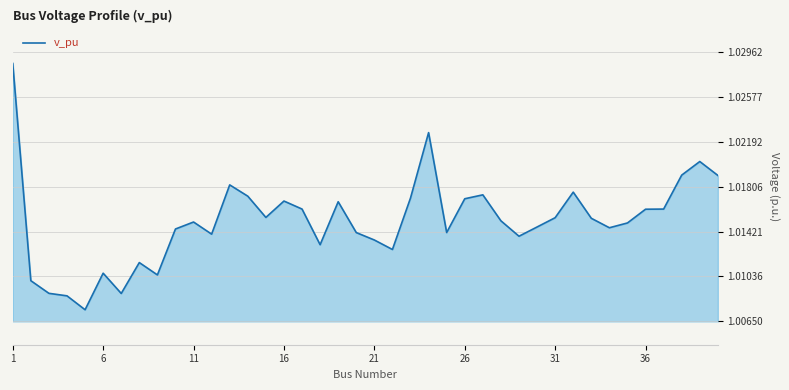

Reading left to right, extract all data points from this chart.

1.0	1.0	1.0	1.0	1.0	1.0	1.0	1.0	1.0	1.0	1.0	1.0	1.0	1.0	1.0	1.0	1.0	1.0	1.0	1.0	1.0	1.0	1.0	1.0	1.0	1.0	1.0	1.0	1.0	1.0	1.0	1.0	1.0	1.0	1.0	1.0	1.0	1.0	1.0	1.0